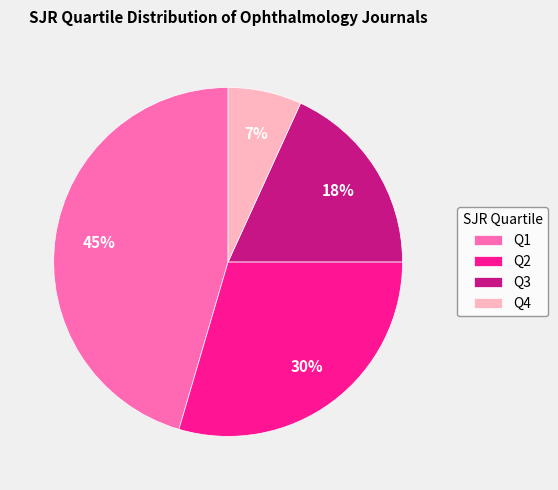

Which category has the biggest portion of the pie?

Q1